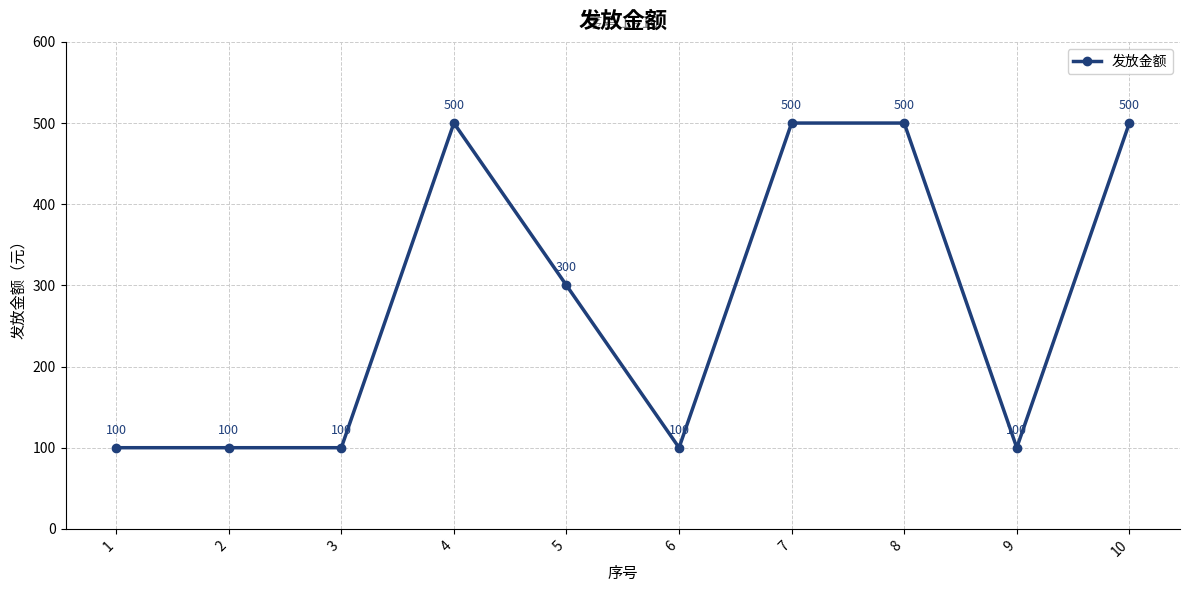

Where is the first local maximum?

4